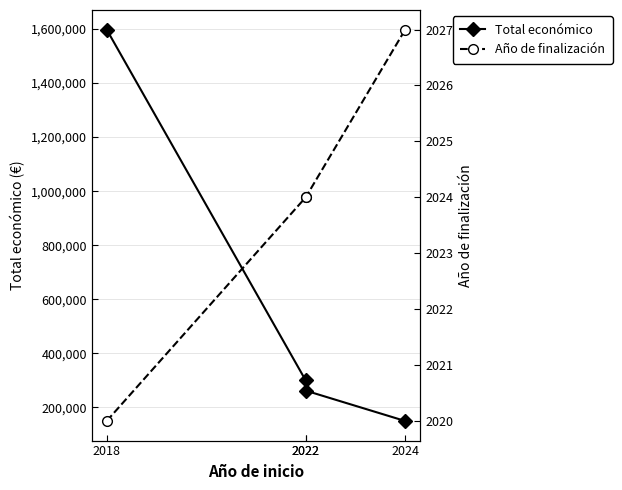

The value of Total económico at 2022 is 163340. True or false?

False